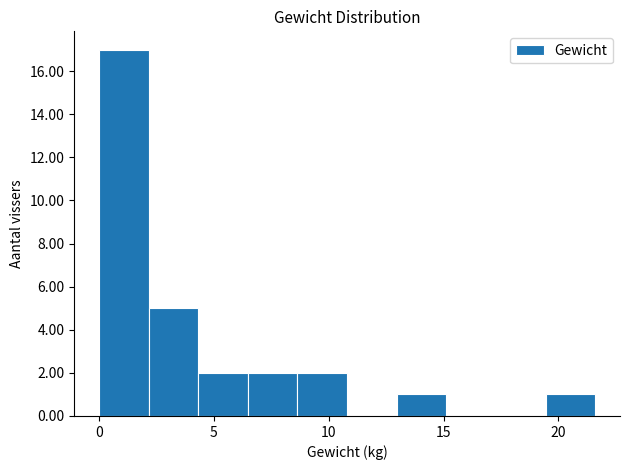

Which range on the x-axis has the tallest bar?

0.0 to 2.0